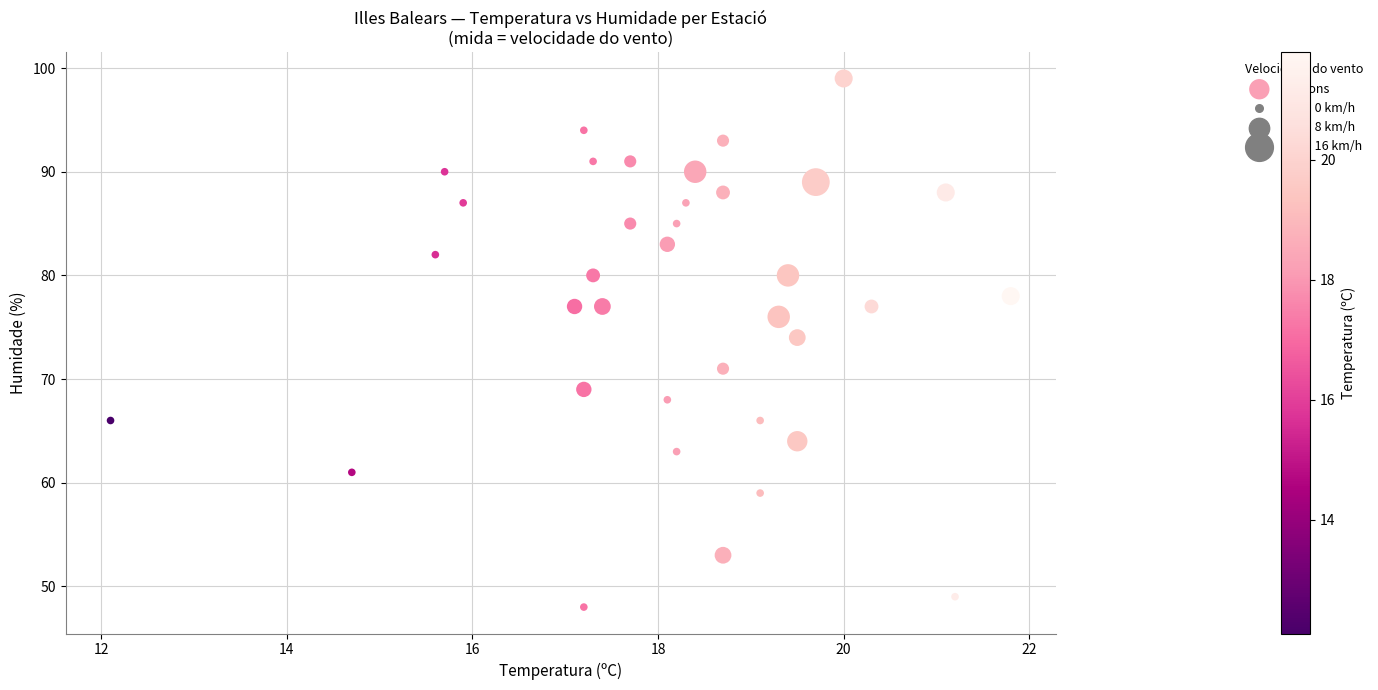

What is the range of Y values (max minus min)?

51